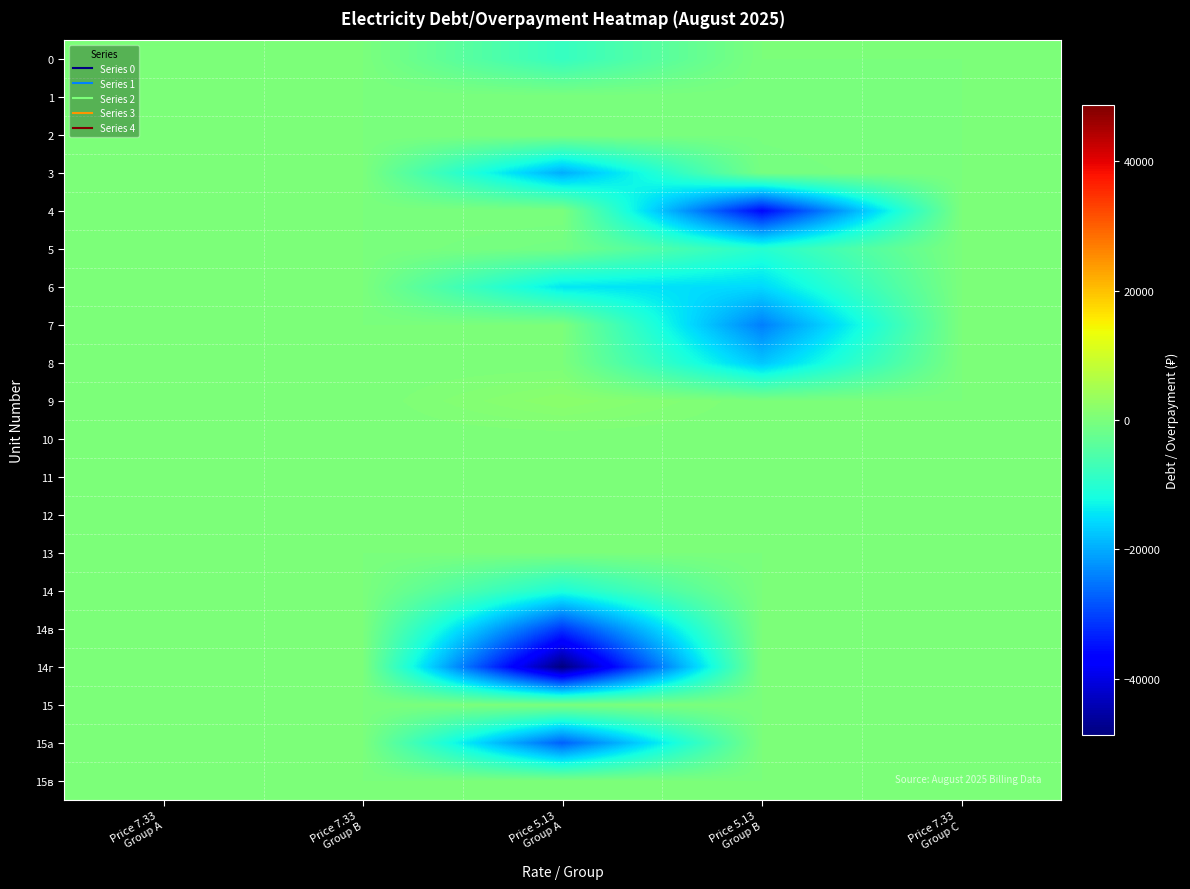

Reading left to right, extract all data points from this chart.

0: Price 7.33
Group A=0.0	Price 7.33
Group B=0.0	Price 5.13
Group A=-8254.0	Price 5.13
Group B=0.0	Price 7.33
Group C=0.0
1: Price 7.33
Group A=0.0	Price 7.33
Group B=0.0	Price 5.13
Group A=-7.3	Price 5.13
Group B=-88.0	Price 7.33
Group C=0.0
2: Price 7.33
Group A=0.0	Price 7.33
Group B=0.0	Price 5.13
Group A=0.0	Price 5.13
Group B=-307.9	Price 7.33
Group C=0.0
3: Price 7.33
Group A=0.0	Price 7.33
Group B=0.0	Price 5.13
Group A=-19816.4	Price 5.13
Group B=-615.7	Price 7.33
Group C=0.0
4: Price 7.33
Group A=0.0	Price 7.33
Group B=0.0	Price 5.13
Group A=-14.7	Price 5.13
Group B=-35875.3	Price 7.33
Group C=0.0
5: Price 7.33
Group A=0.0	Price 7.33
Group B=0.0	Price 5.13
Group A=-993.2	Price 5.13
Group B=-10083.7	Price 7.33
Group C=0.0
6: Price 7.33
Group A=0.0	Price 7.33
Group B=0.0	Price 5.13
Group A=-14315.5	Price 5.13
Group B=-15673.6	Price 7.33
Group C=0.0
7: Price 7.33
Group A=0.0	Price 7.33
Group B=0.0	Price 5.13
Group A=0.0	Price 5.13
Group B=-24282.2	Price 7.33
Group C=0.0
8: Price 7.33
Group A=0.0	Price 7.33
Group B=0.0	Price 5.13
Group A=0.0	Price 5.13
Group B=-17492.8	Price 7.33
Group C=0.0
9: Price 7.33
Group A=0.0	Price 7.33
Group B=0.0	Price 5.13
Group A=1891.6	Price 5.13
Group B=0.0	Price 7.33
Group C=0.0
10: Price 7.33
Group A=0.0	Price 7.33
Group B=0.0	Price 5.13
Group A=0.0	Price 5.13
Group B=0.0	Price 7.33
Group C=0.0
11: Price 7.33
Group A=0.0	Price 7.33
Group B=0.0	Price 5.13
Group A=0.0	Price 5.13
Group B=0.0	Price 7.33
Group C=0.0
12: Price 7.33
Group A=0.0	Price 7.33
Group B=0.0	Price 5.13
Group A=0.0	Price 5.13
Group B=0.0	Price 7.33
Group C=0.0
13: Price 7.33
Group A=0.0	Price 7.33
Group B=0.0	Price 5.13
Group A=0.0	Price 5.13
Group B=0.0	Price 7.33
Group C=0.0
14: Price 7.33
Group A=0.0	Price 7.33
Group B=0.0	Price 5.13
Group A=-11217.4	Price 5.13
Group B=0.0	Price 7.33
Group C=0.0
14в: Price 7.33
Group A=0.0	Price 7.33
Group B=0.0	Price 5.13
Group A=-31331.8	Price 5.13
Group B=0.0	Price 7.33
Group C=0.0
14г: Price 7.33
Group A=0.0	Price 7.33
Group B=0.0	Price 5.13
Group A=-48700.5	Price 5.13
Group B=0.0	Price 7.33
Group C=0.0
15: Price 7.33
Group A=0.0	Price 7.33
Group B=0.0	Price 5.13
Group A=-139.3	Price 5.13
Group B=0.0	Price 7.33
Group C=0.0
15а: Price 7.33
Group A=0.0	Price 7.33
Group B=0.0	Price 5.13
Group A=-27217.9	Price 5.13
Group B=0.0	Price 7.33
Group C=0.0
15в: Price 7.33
Group A=0.0	Price 7.33
Group B=0.0	Price 5.13
Group A=0.0	Price 5.13
Group B=0.0	Price 7.33
Group C=0.0